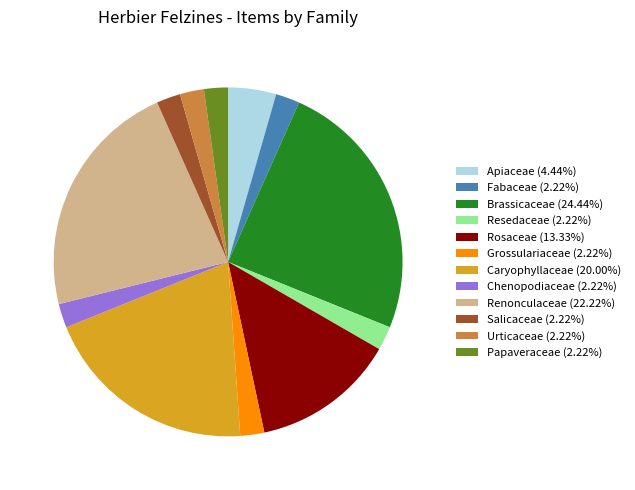

What is the ratio of the value at Papaveraceae to the value at Apiaceae?

0.5